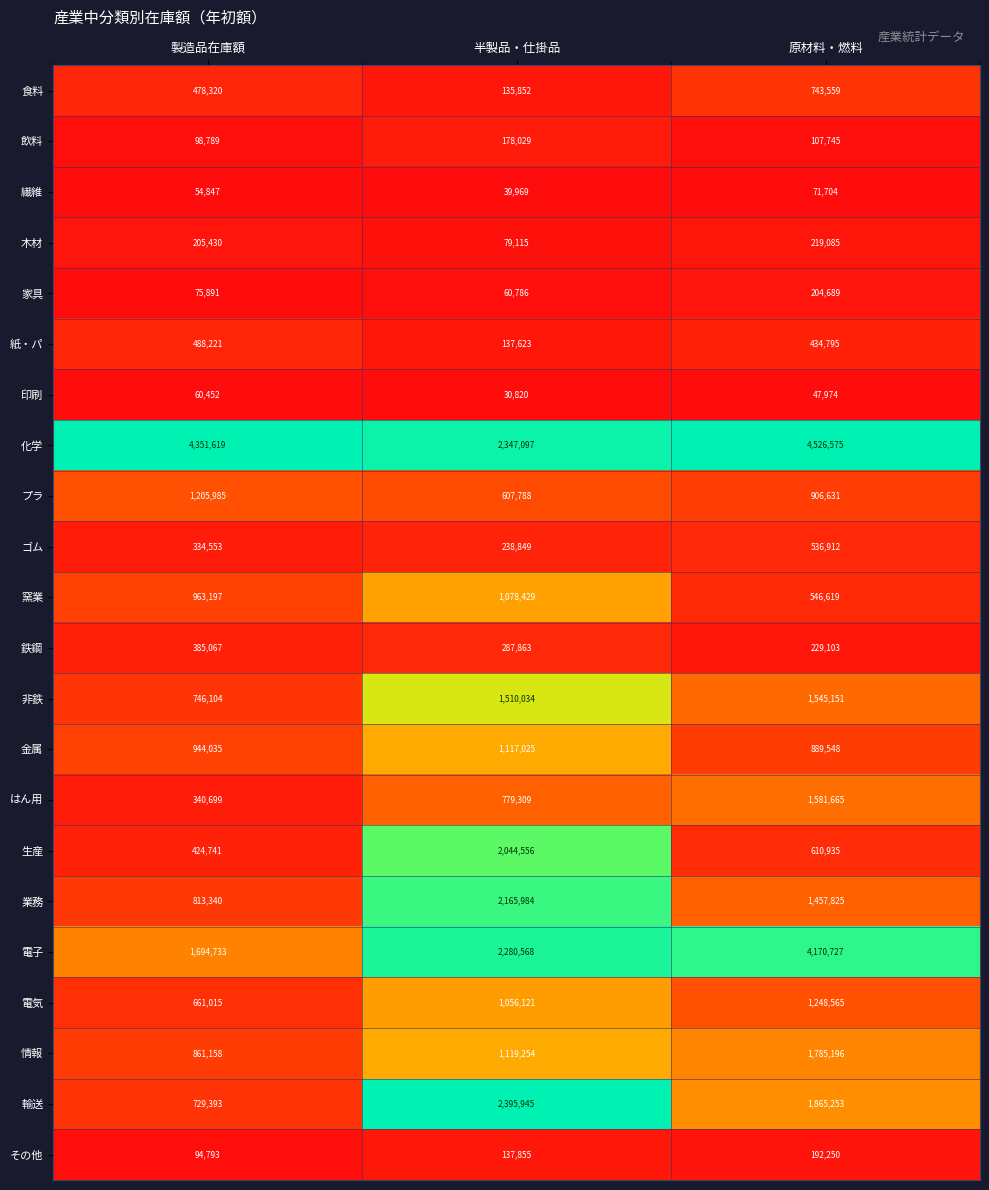

True or false: 紙・パ has a value of 847035 at 製造品在庫額.

False